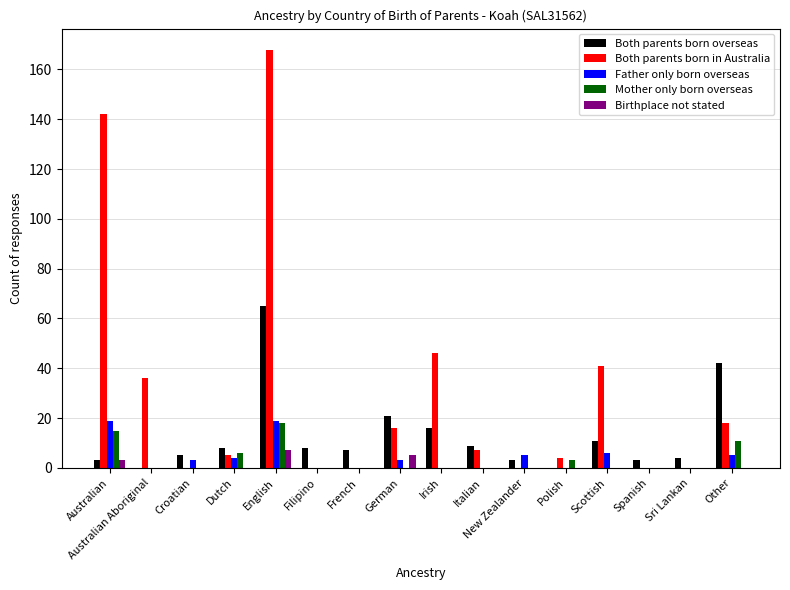

True or false: Father only born overseas has a value of 0 at Irish.

True